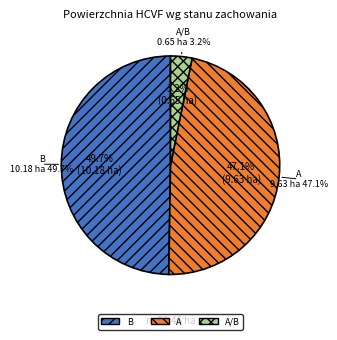

Does B account for over 50% of the chart?

No